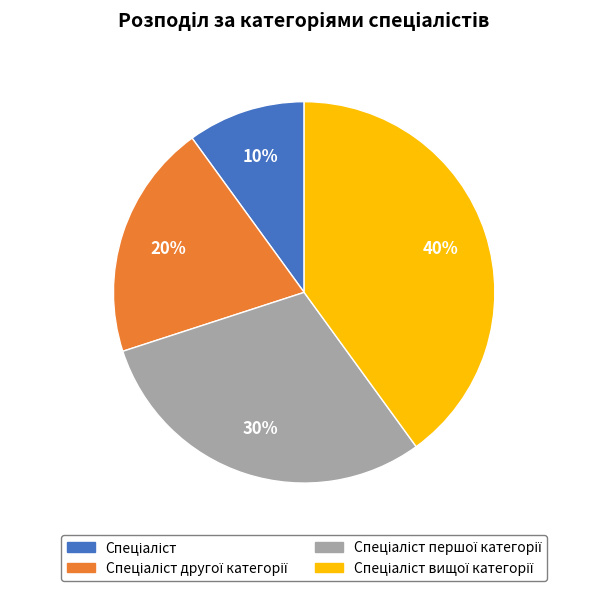

To the nearest percent, what is the average slice percentage?

25%